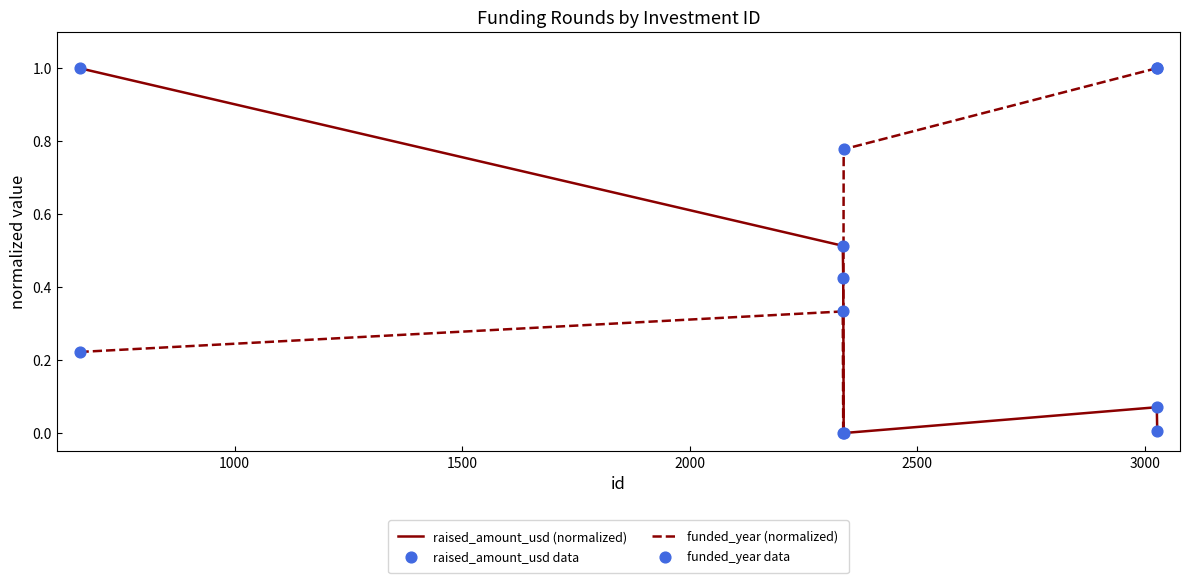

What is the difference between the maximum and minimum values in the raised_amount_usd (normalized) series?

1.0